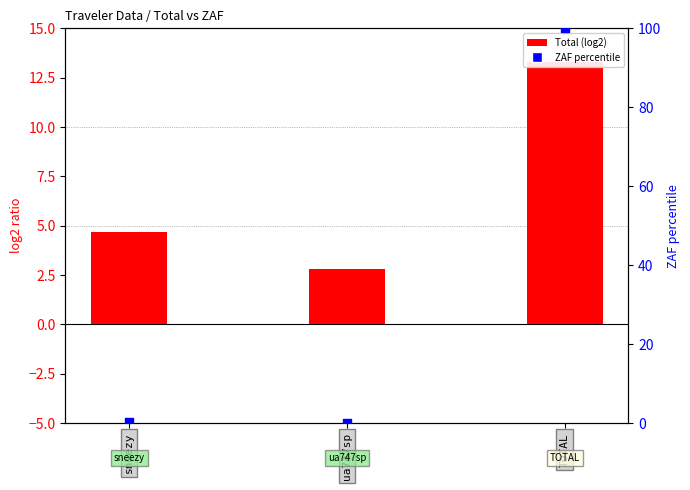

What is the total value across all series at ua747sp?

2.9